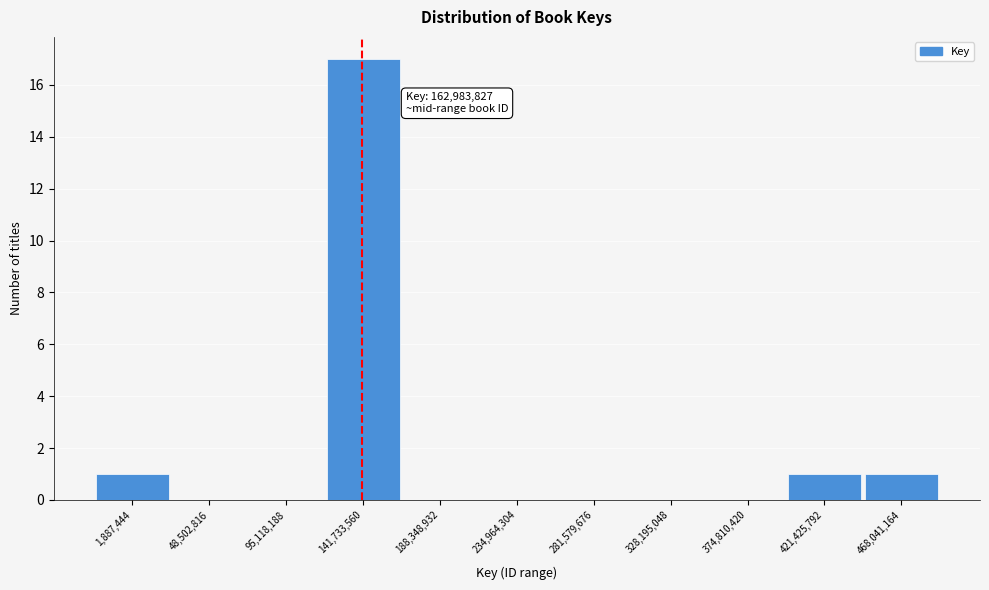

Reading left to right, extract all data points from this chart.

1,887,444=1	48,502,816=0	95,118,188=0	141,733,560=17	188,348,932=0	234,964,304=0	281,579,676=0	328,195,048=0	374,810,420=0	421,425,792=1	468,041,164=1